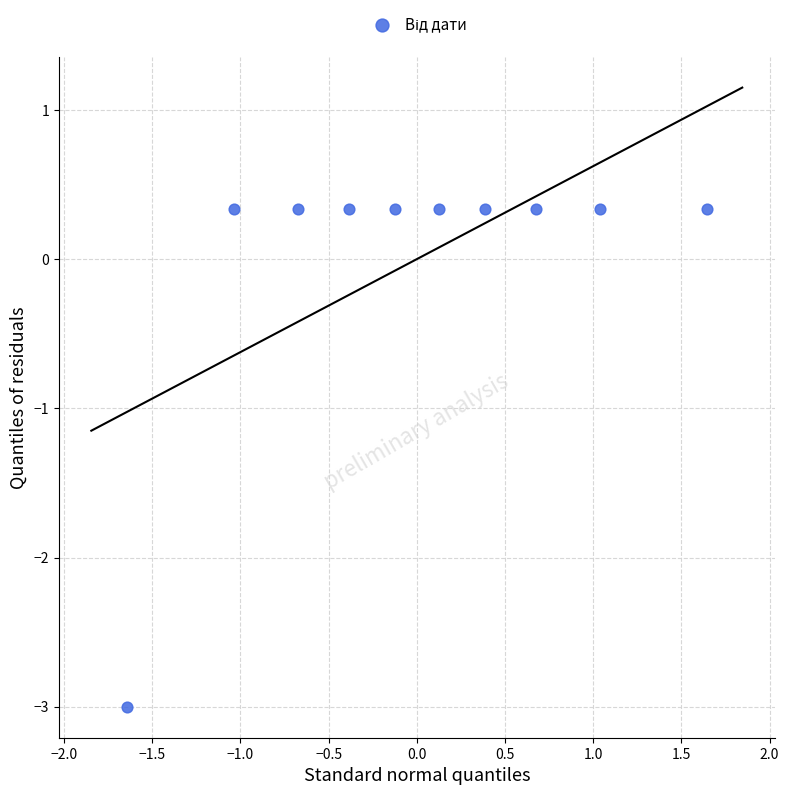

What is the range of X values (max minus min)?

3.3